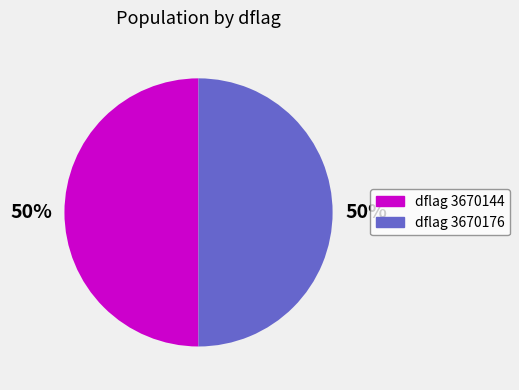

Approximately how many times larger is the value at dflag 3670144 compared to dflag 3670176?

1.0